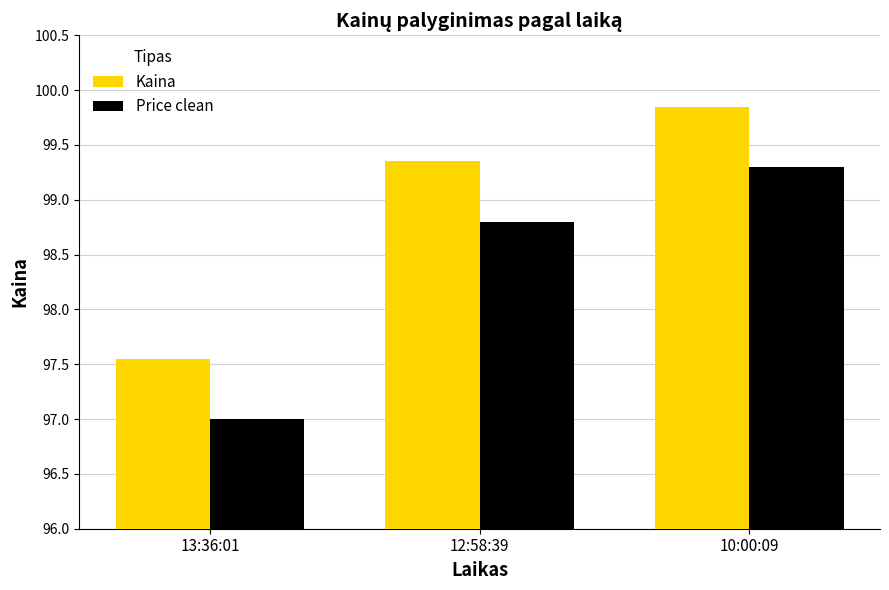

At 12:58:39, list the series in order from largest to smallest.

Kaina, Price clean